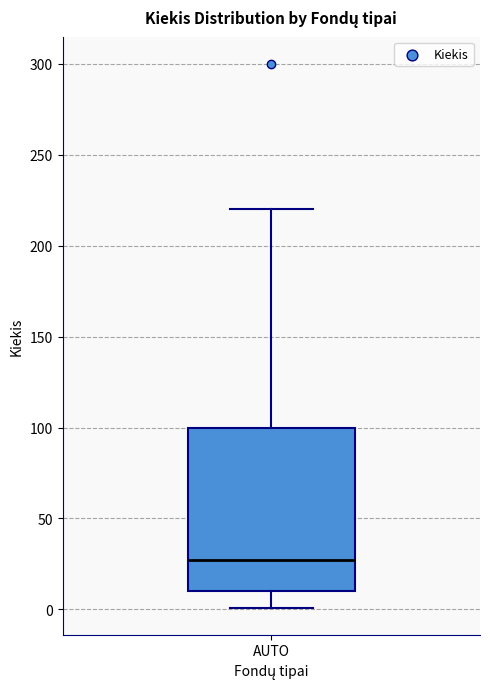

Transcribe this box plot: give where the median line is, the range the box spans, and where the two whiskers end, as read against the y-axis. The values are not printed on the chart, so give them approximately, as read against the axis.

median 25, box 10 to 100, whiskers 0 to 220